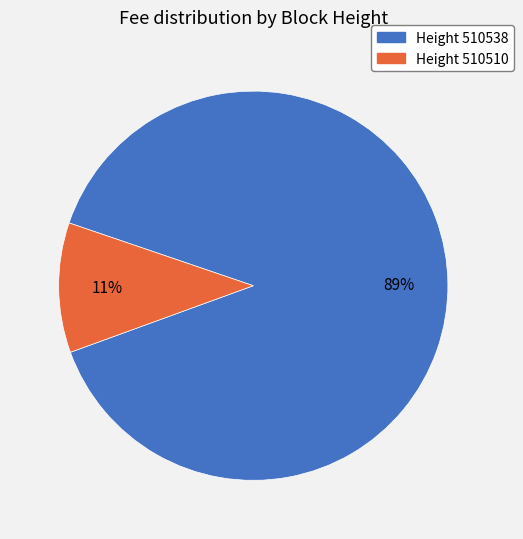

To the nearest percent, what is the average slice percentage?

50%